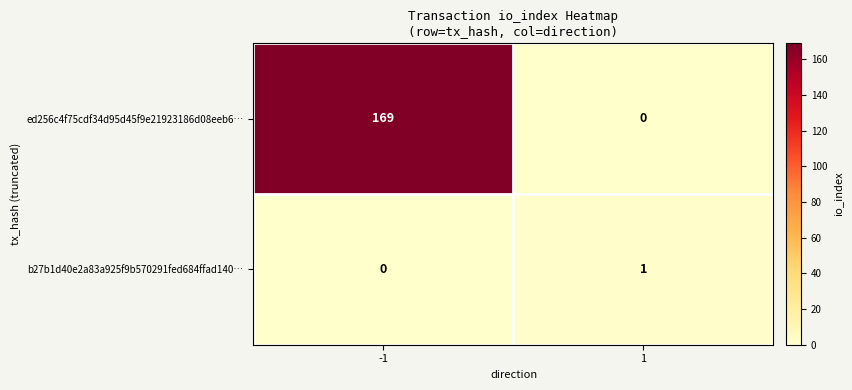

What is the total value across all series at 1?

1